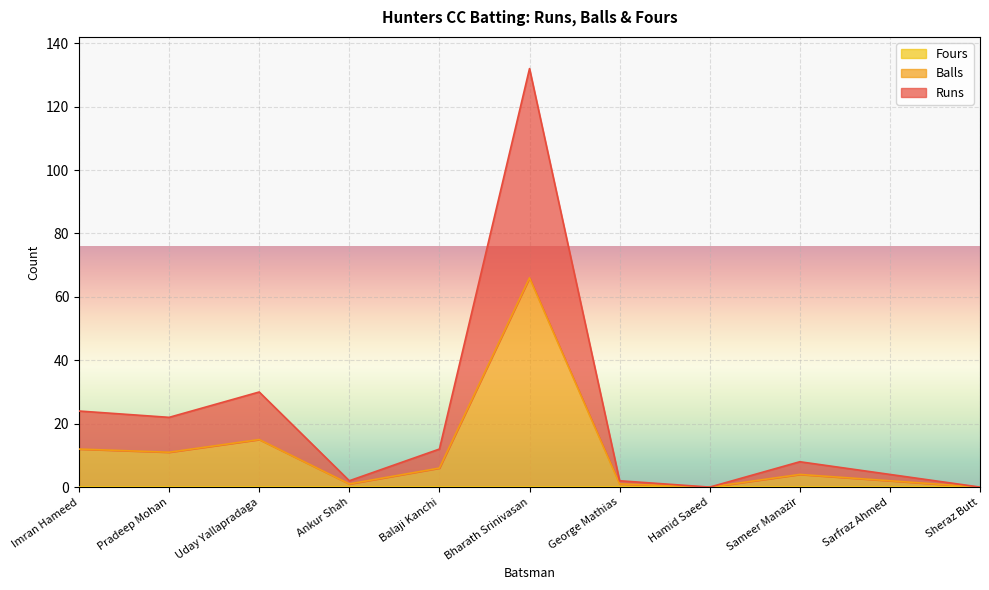

At how many categories does at least one series exceed 42?

1